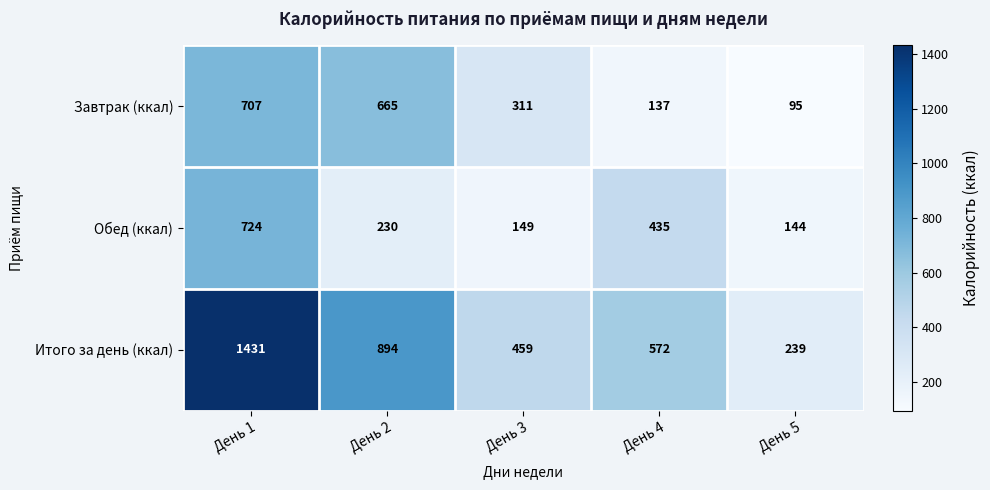

Which series has the widest spread of values?

Итого за день (ккал)